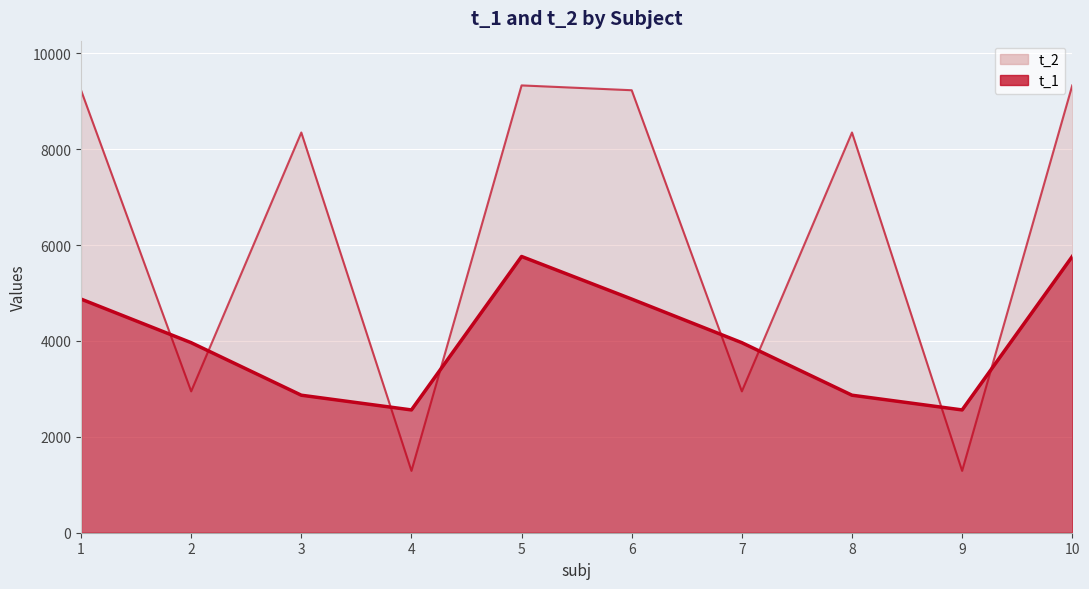

At 4, list the series in order from largest to smallest.

t_1, t_2